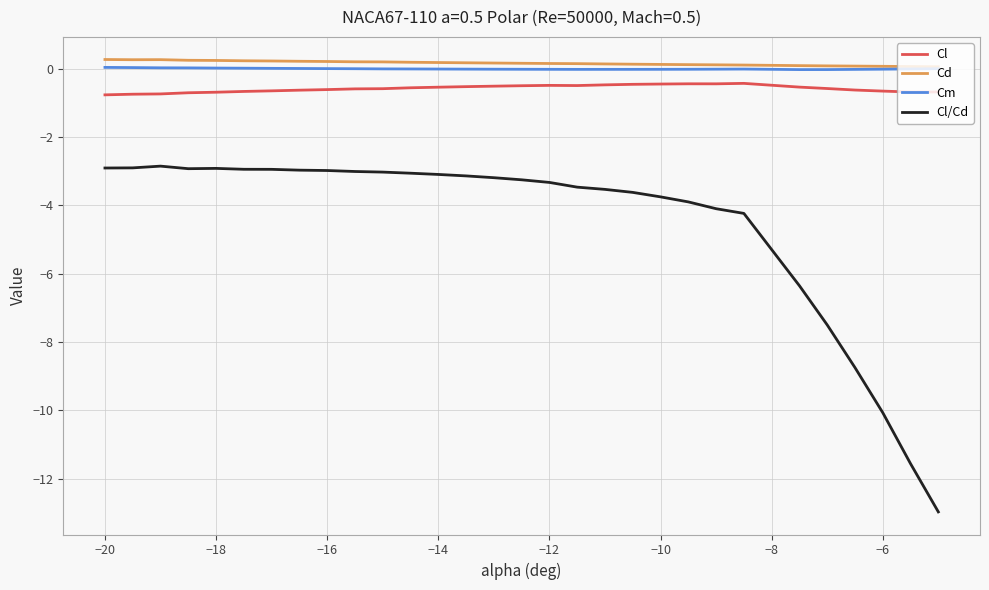

Which series has the largest range (max minus min)?

Cl/Cd